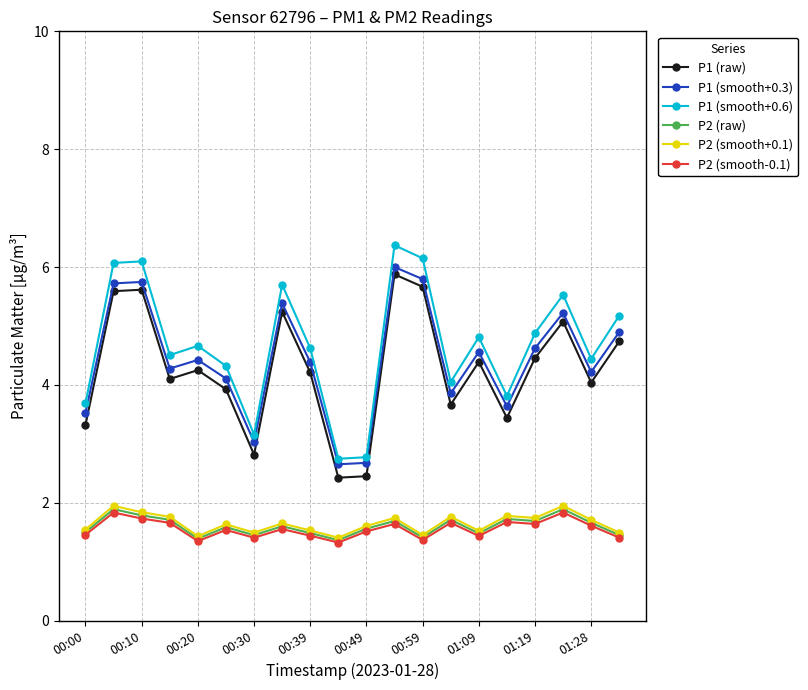

What is the value of the P2 (raw) point at the 17th from the left?

1.7